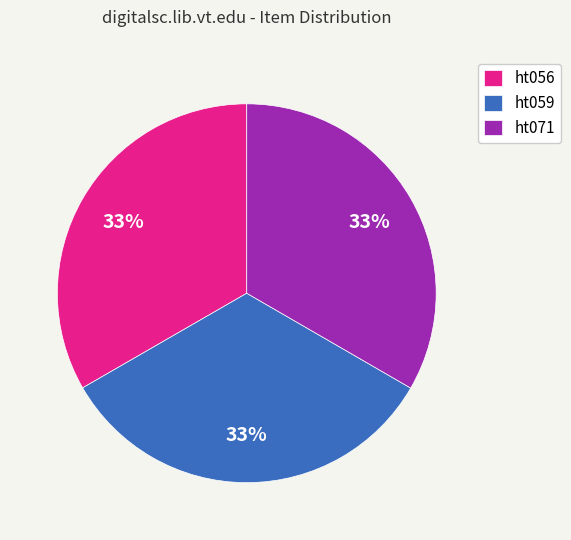

Is ht071 the majority of the pie?

No